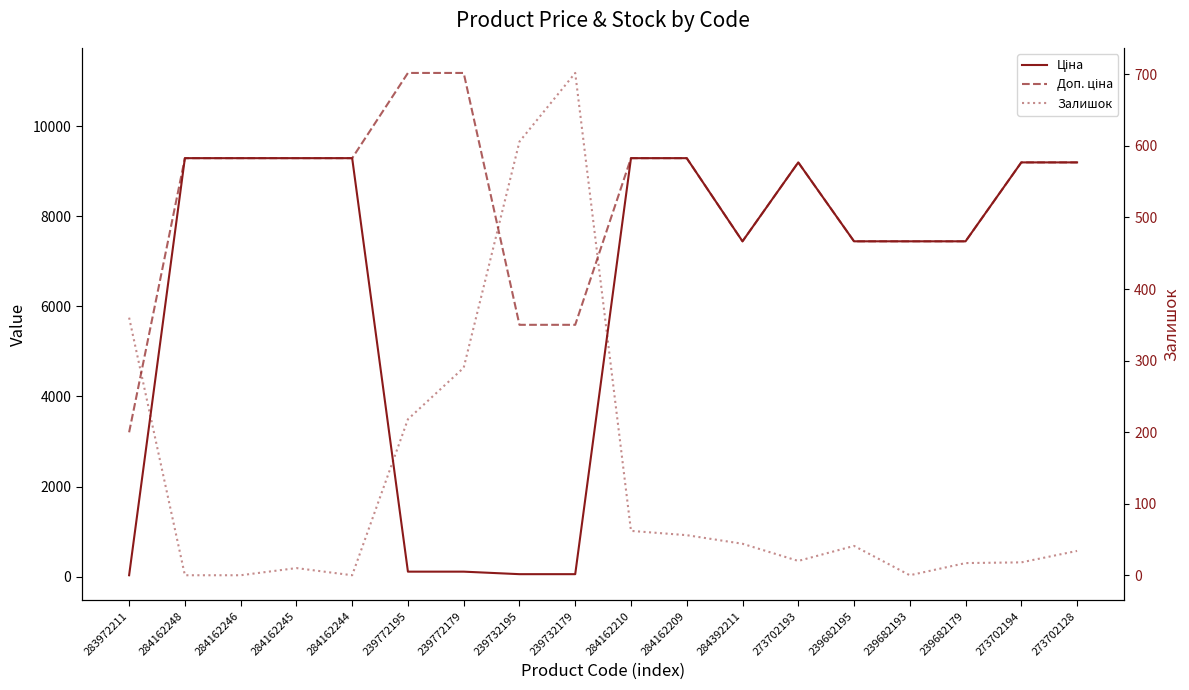

Which series has the largest total across all categories?

Доп. ціна